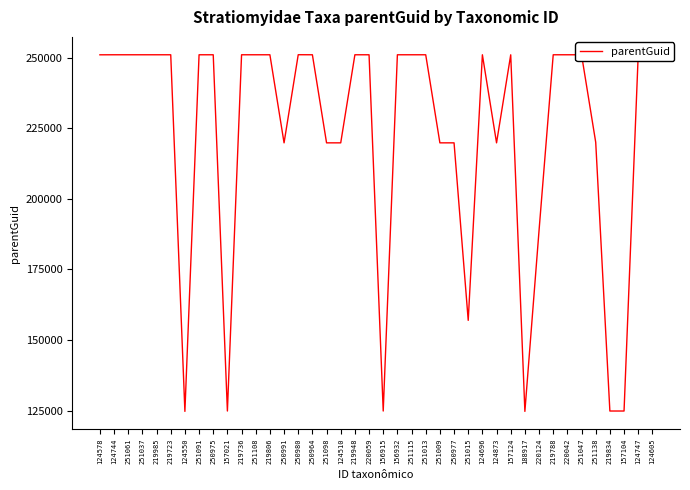

What is the smallest value displayed?

124740